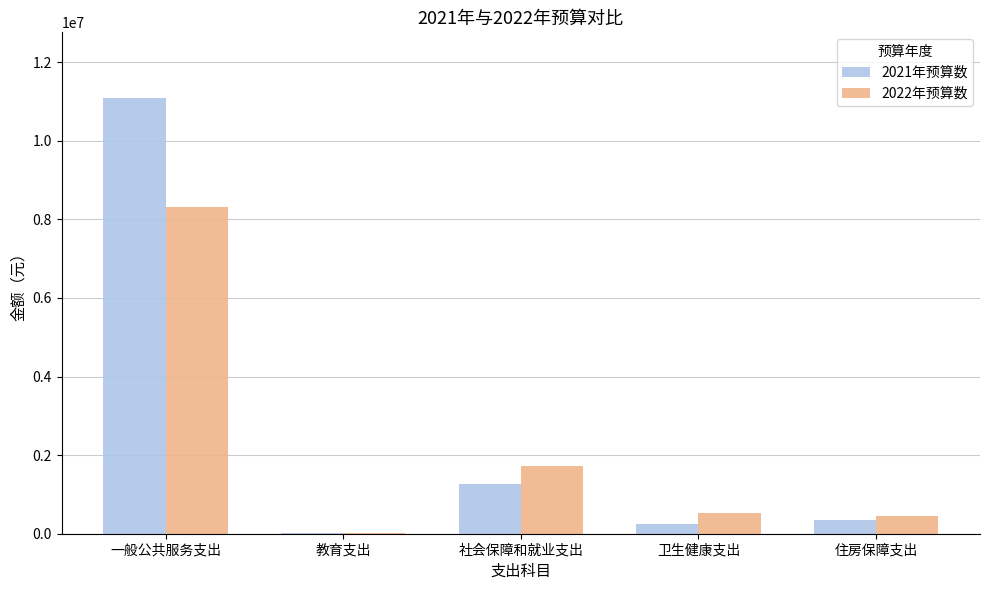

Is it true that 2021年预算数 equals 1255882 at 社会保障和就业支出?

True